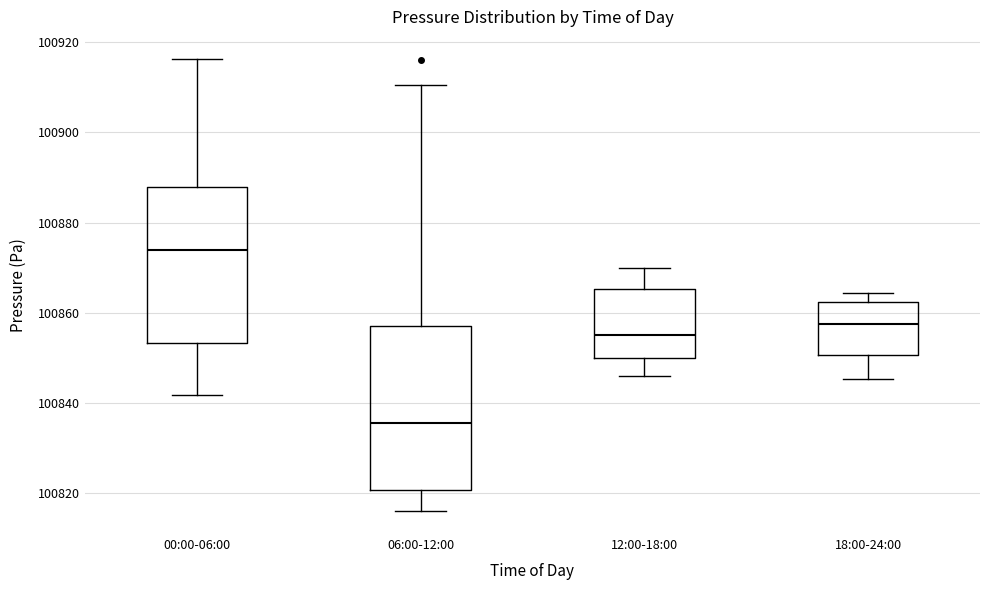

Where does the lower whisker of the box for 00:00-06:00 end on the y-axis? The values are not printed on the chart, so give them approximately, as read against the axis.

100842